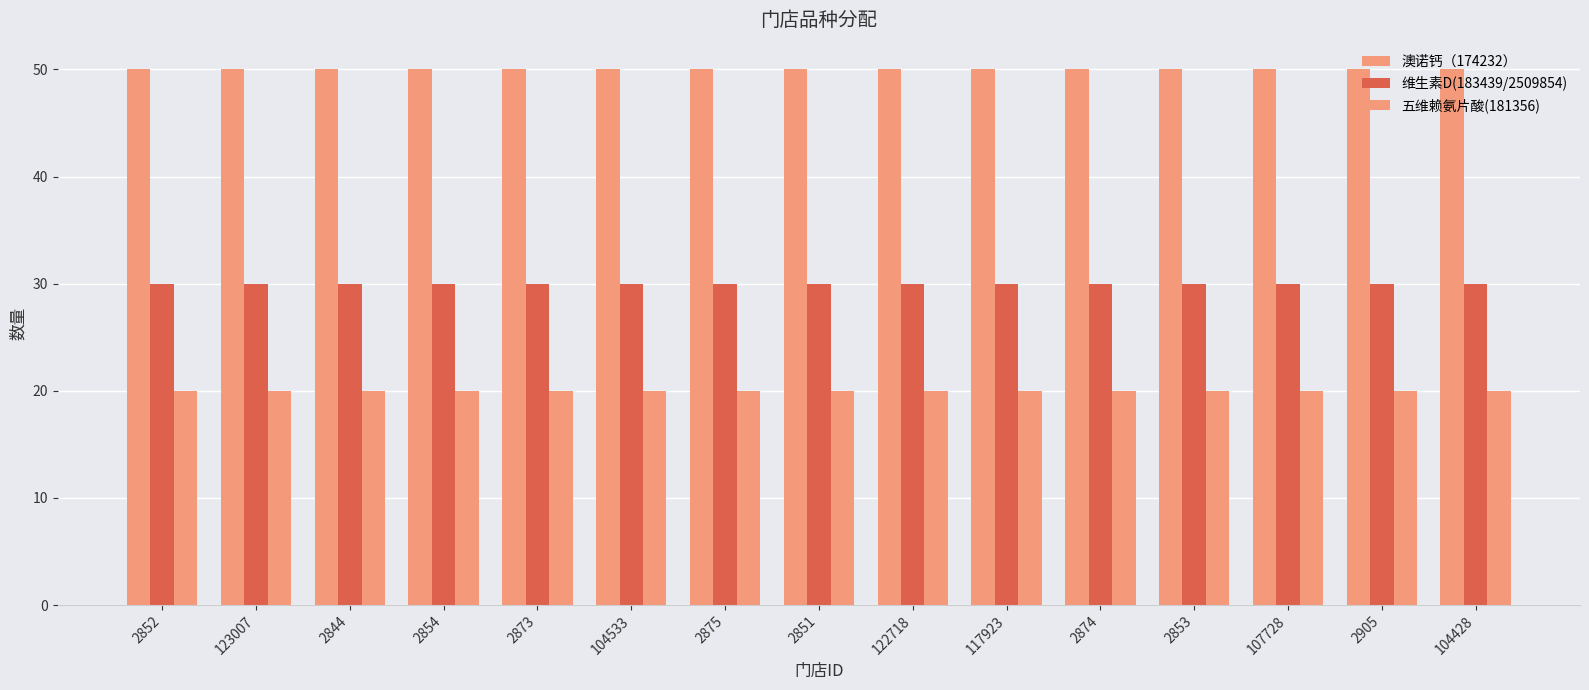

List the series in order of their peak value, lowest first.

五维赖氨片酸(181356), 维生素D(183439/2509854), 澳诺钙（174232）